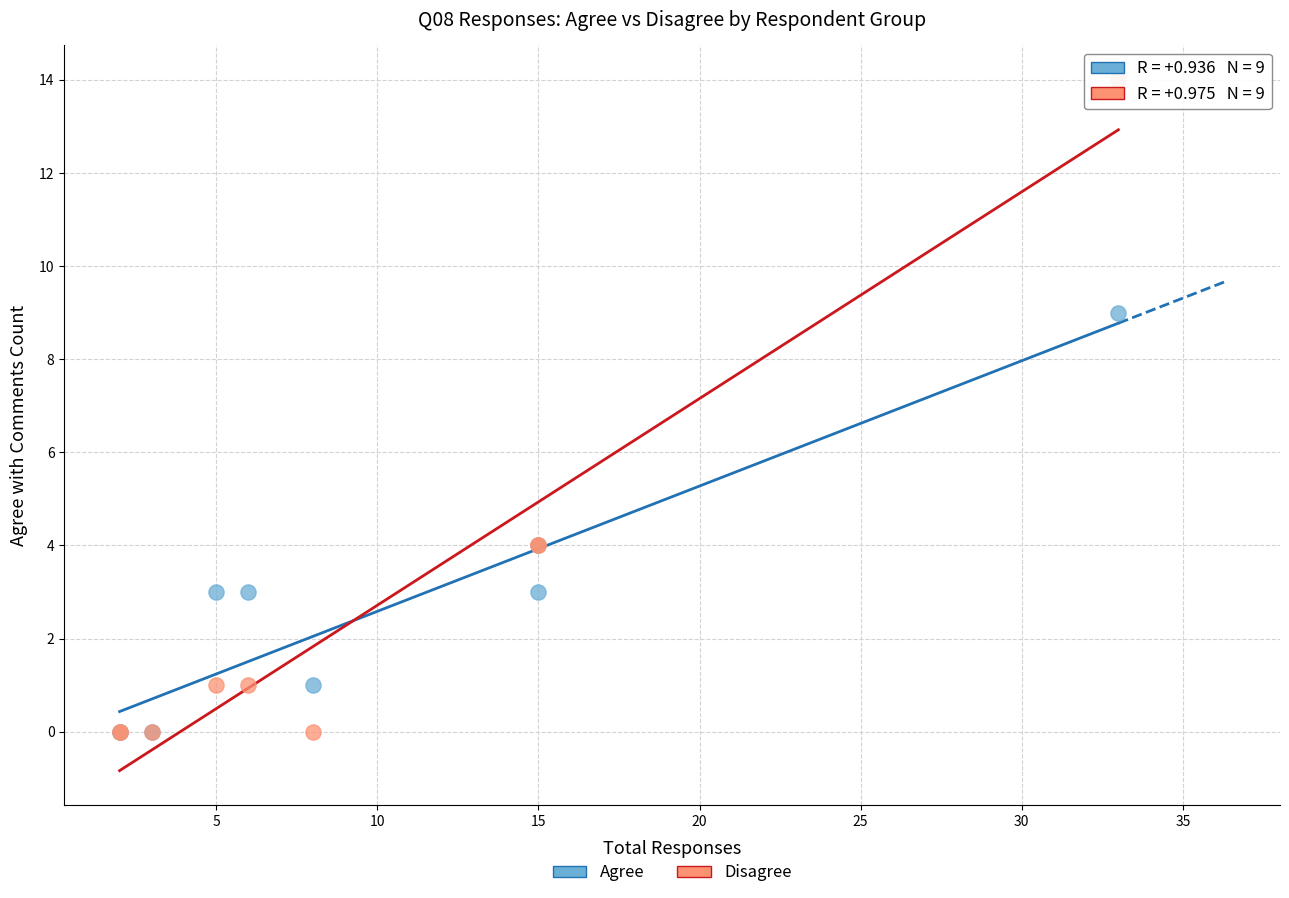

In the Disagree series, what Y value is closest to 7?

4